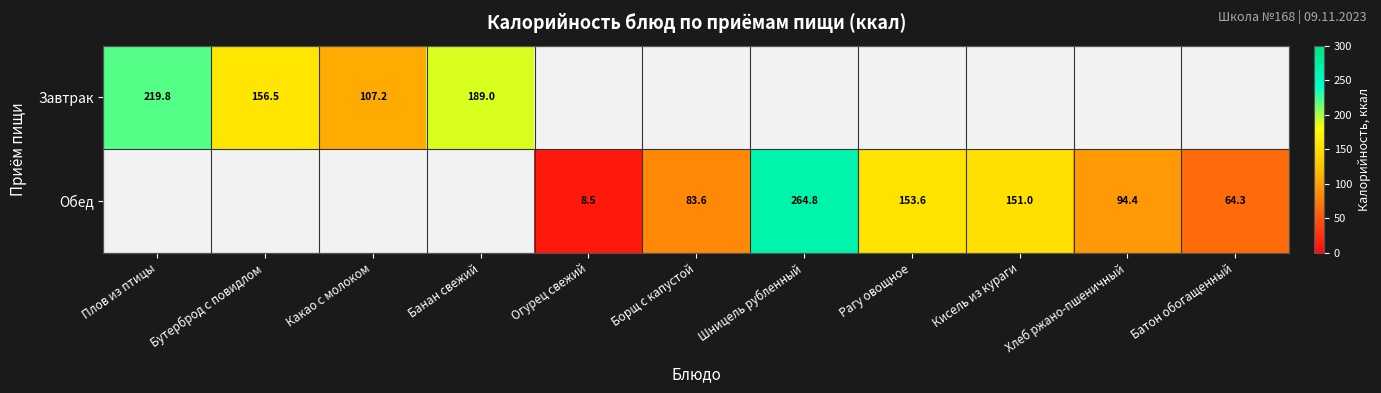

Which label corresponds to the largest value in the chart?

Шницель рубленный